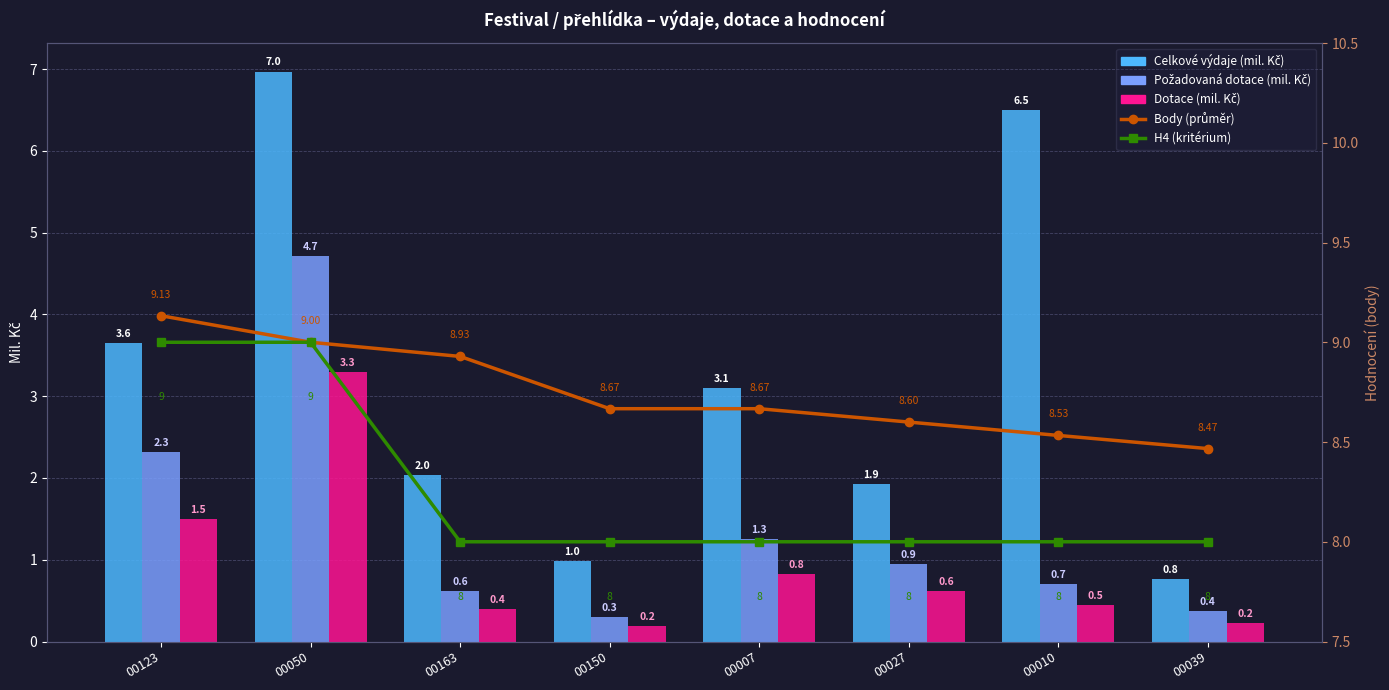

Rank the series at 00050 from highest to lowest value.

Body (průměr), H4 (kritérium), Celkové výdaje (mil. Kč), Požadovaná dotace (mil. Kč), Dotace (mil. Kč)